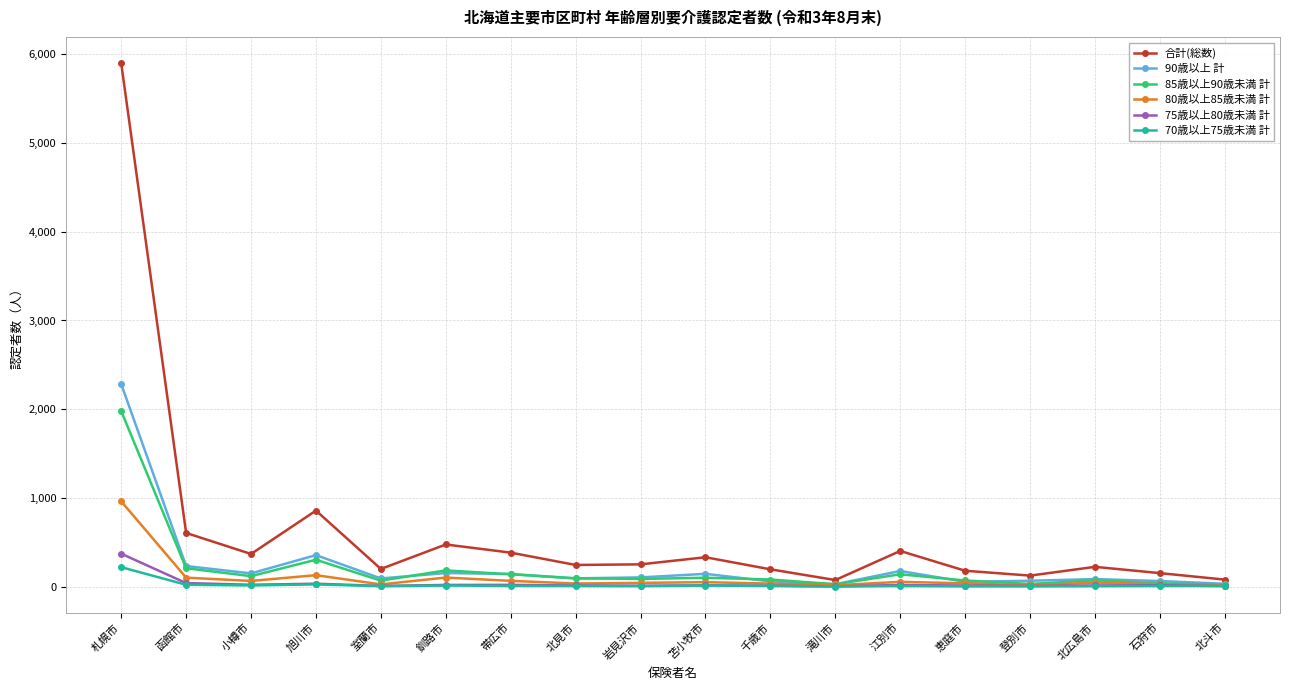

What is the sum of all 85歳以上90歳未満 計 values?

3749